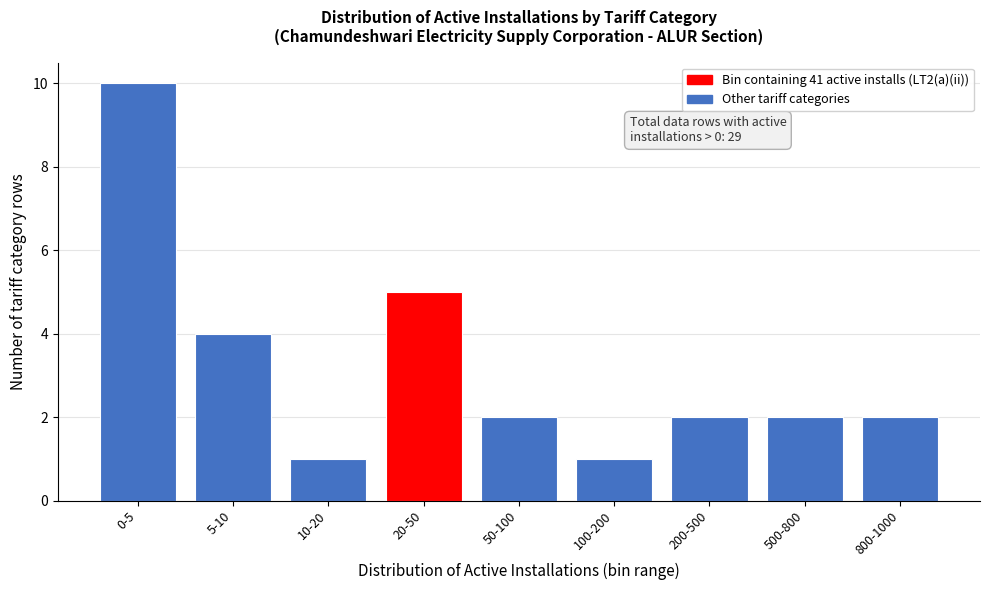

Reading right to left, extract all data points from this chart.

2	2	2	1	2	5	1	4	10